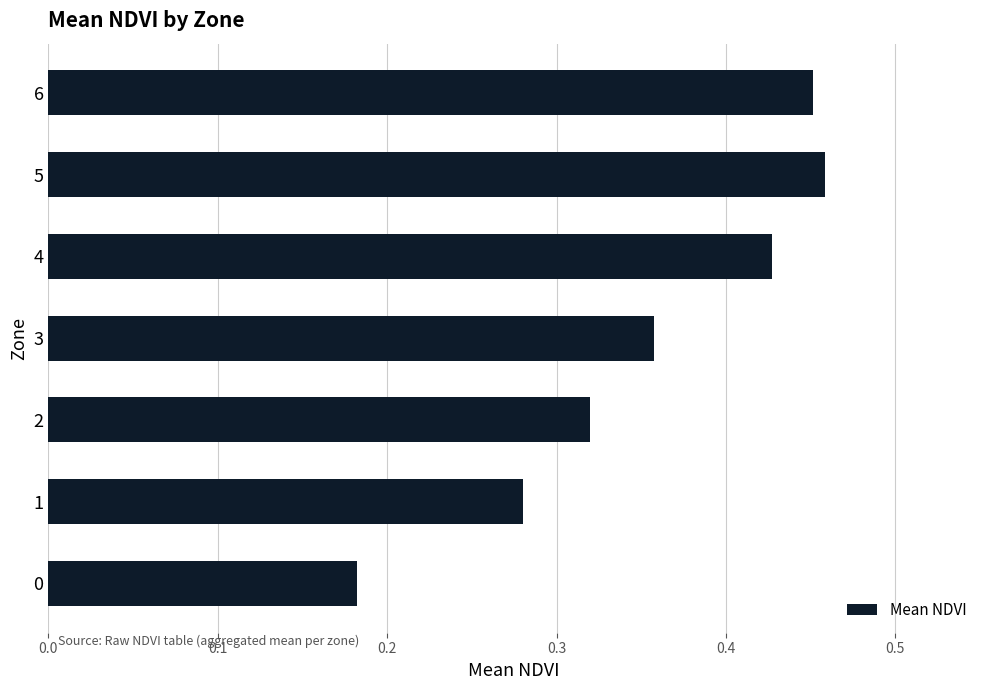

List the labels in order of value, largest first.

5, 6, 4, 3, 2, 1, 0